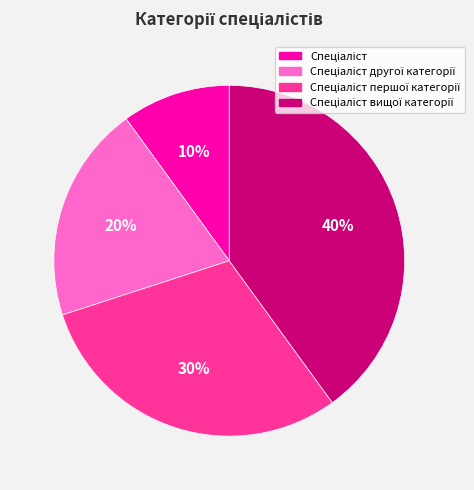

Is there a majority slice in this chart?

No